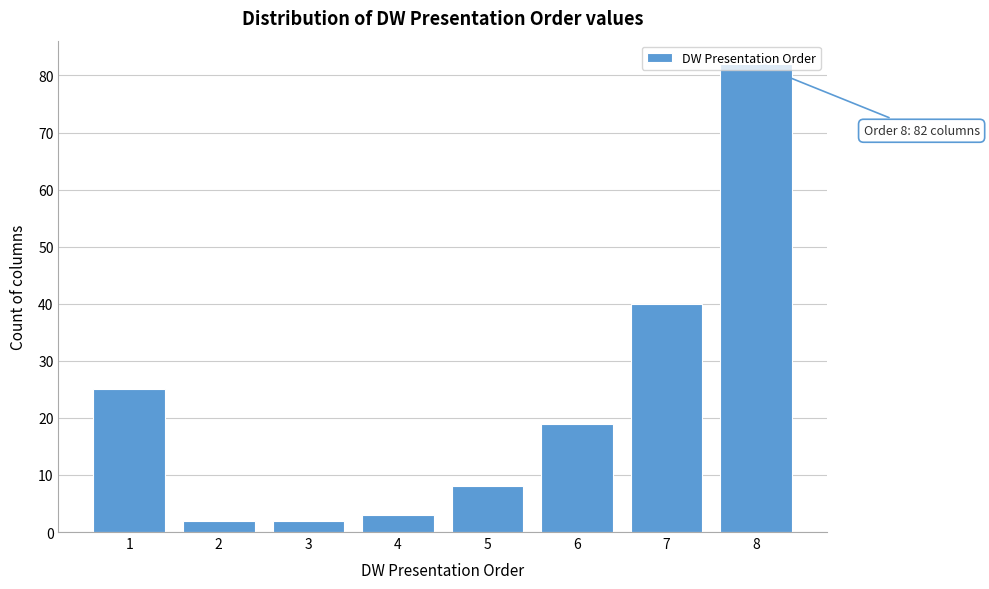

Is it true that the value at 5 is 12?

False